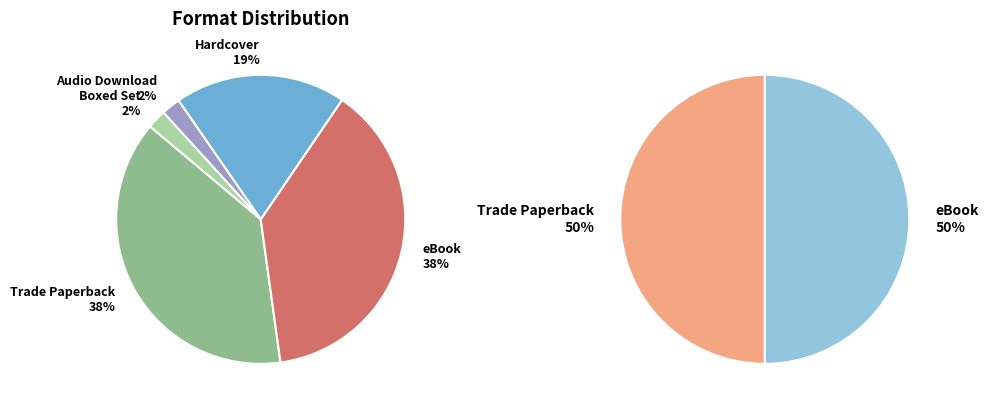

To the nearest percent, what percentage of the pie is eBook?

38%